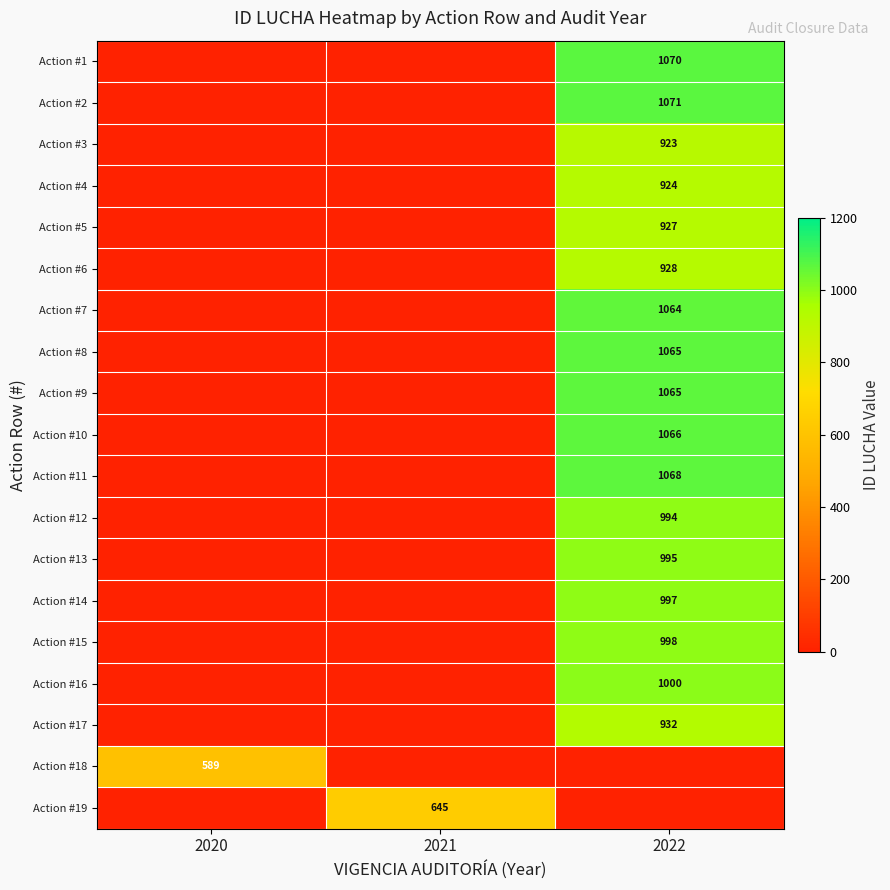

The Action #18 series shows 589 at 2020. True or false?

True